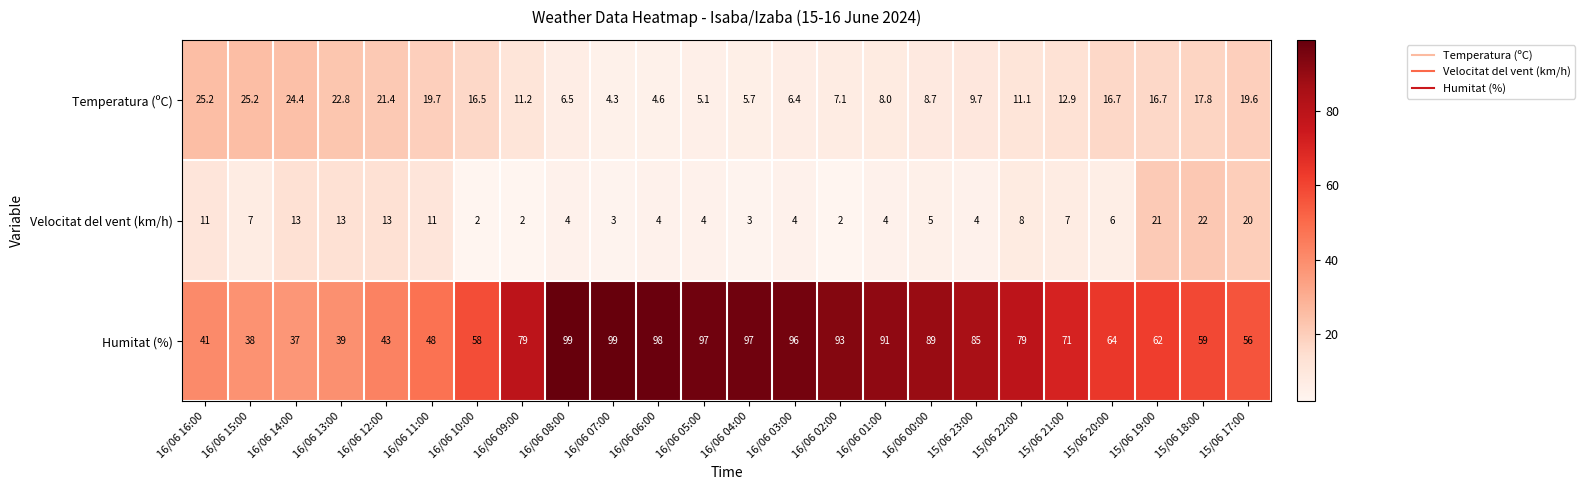

What is the sum of all Velocitat del vent (km/h) values?

193.0